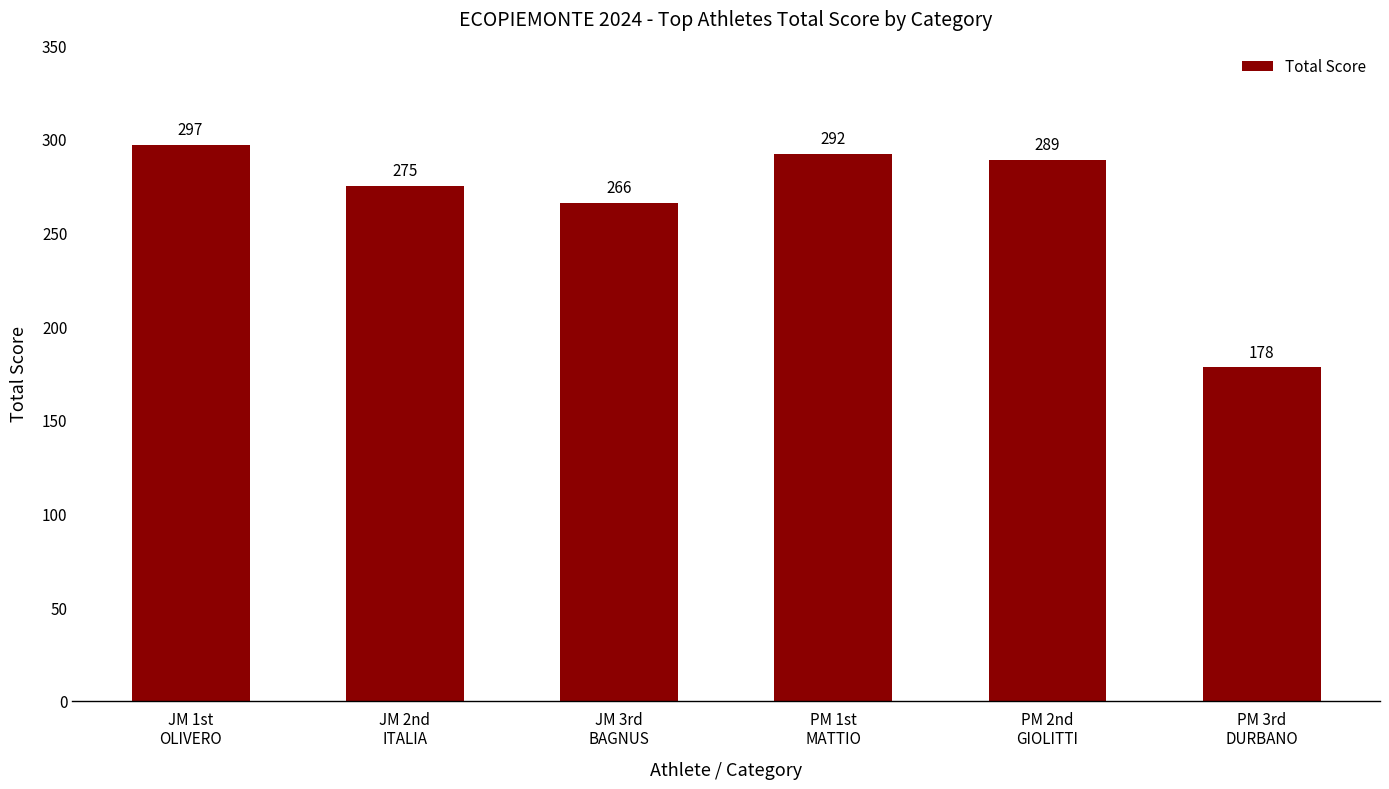

What is the minimum value shown in the chart?

178